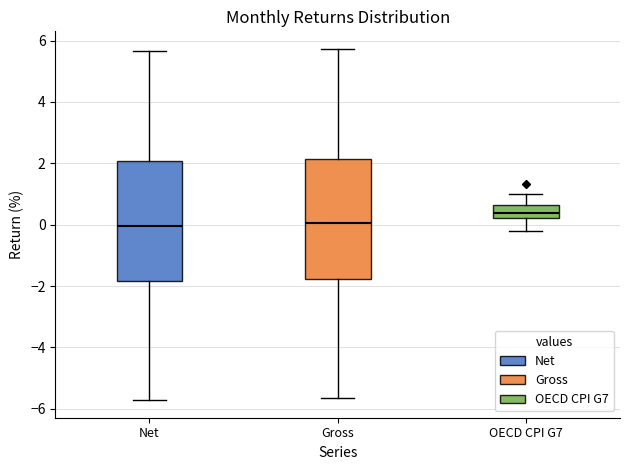

Where does the median line of the box for OECD CPI G7 sit on the y-axis? The values are not printed on the chart, so give them approximately, as read against the axis.

0.4